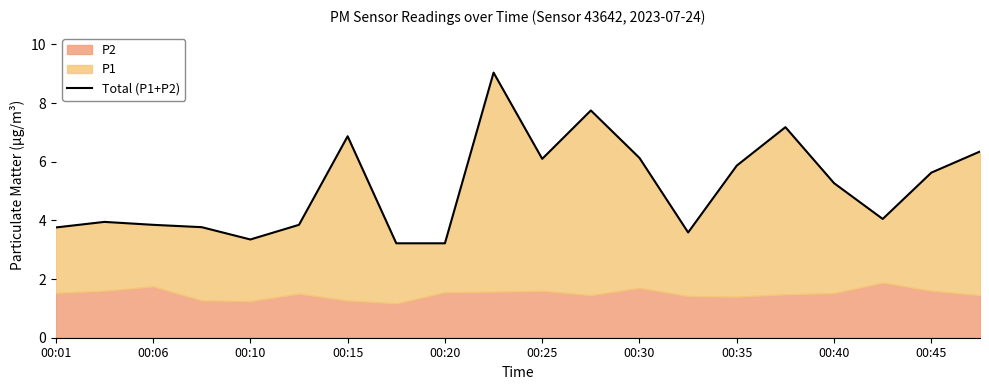

What position from the left is 00:25?

6